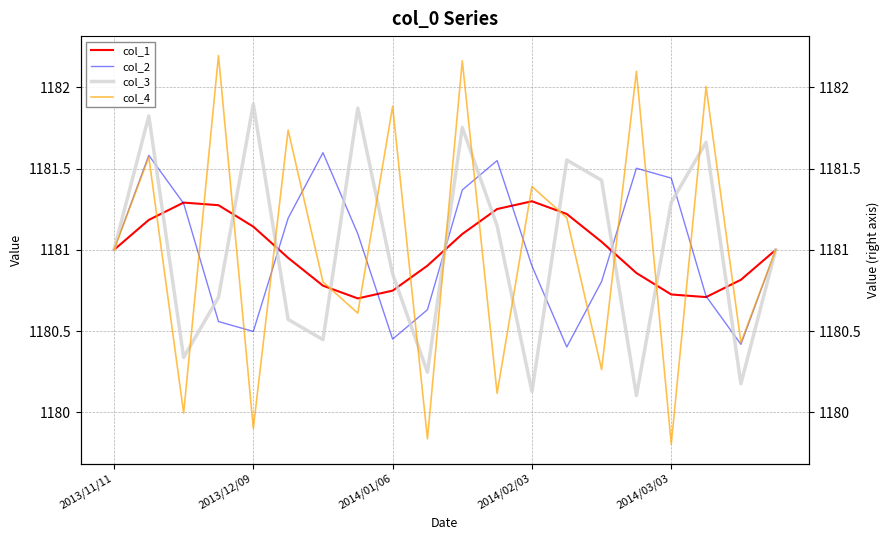

What is the difference between the col_3 values at 17 and 12?

1.5